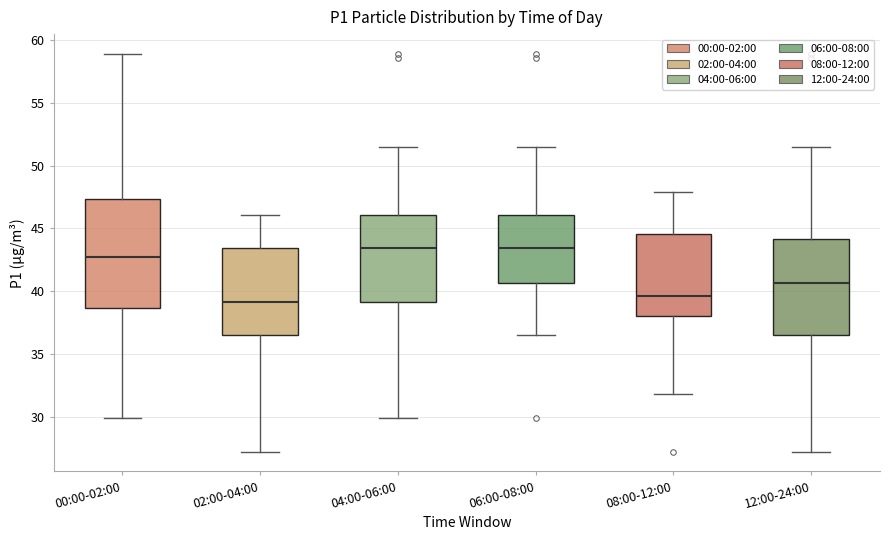

Where does the upper whisker of the box for 02:00-04:00 end on the y-axis? The values are not printed on the chart, so give them approximately, as read against the axis.

46.0